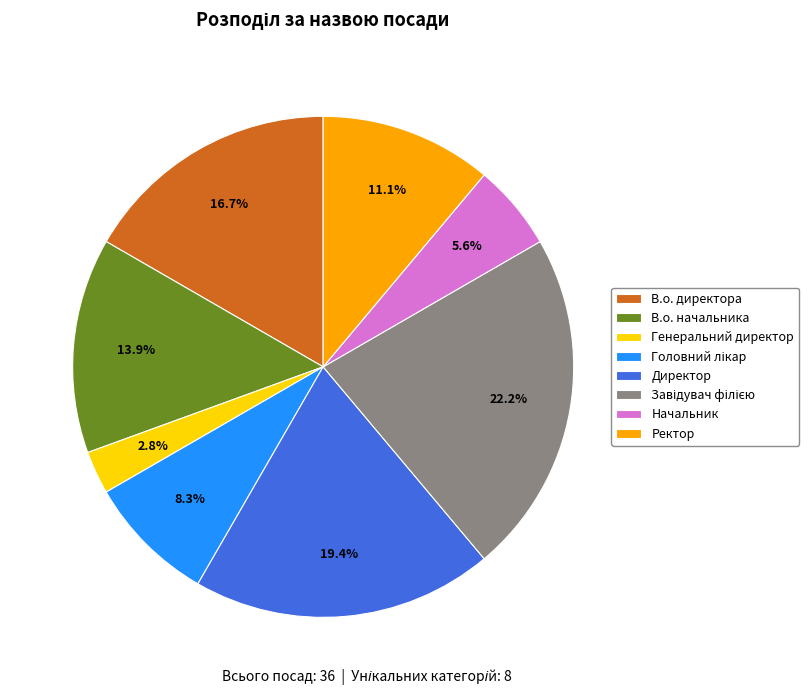

What percentage do В.о. начальника and Ректор together represent?

25.0%